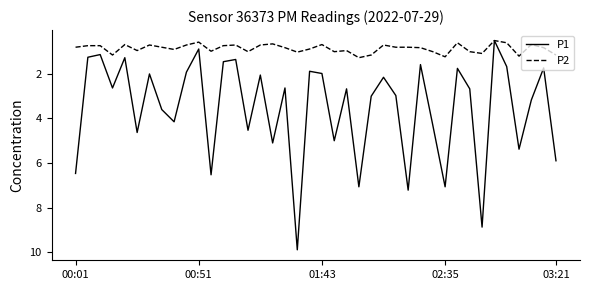

What is the highest value of the P2 series?

1.3